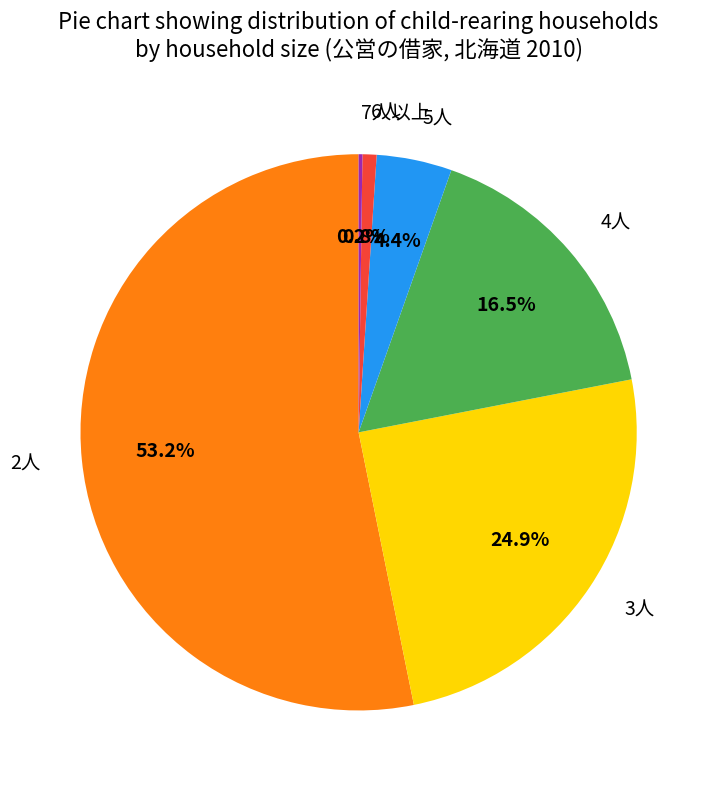

What is the ratio of the value at 2人 to the value at 3人?

2.1